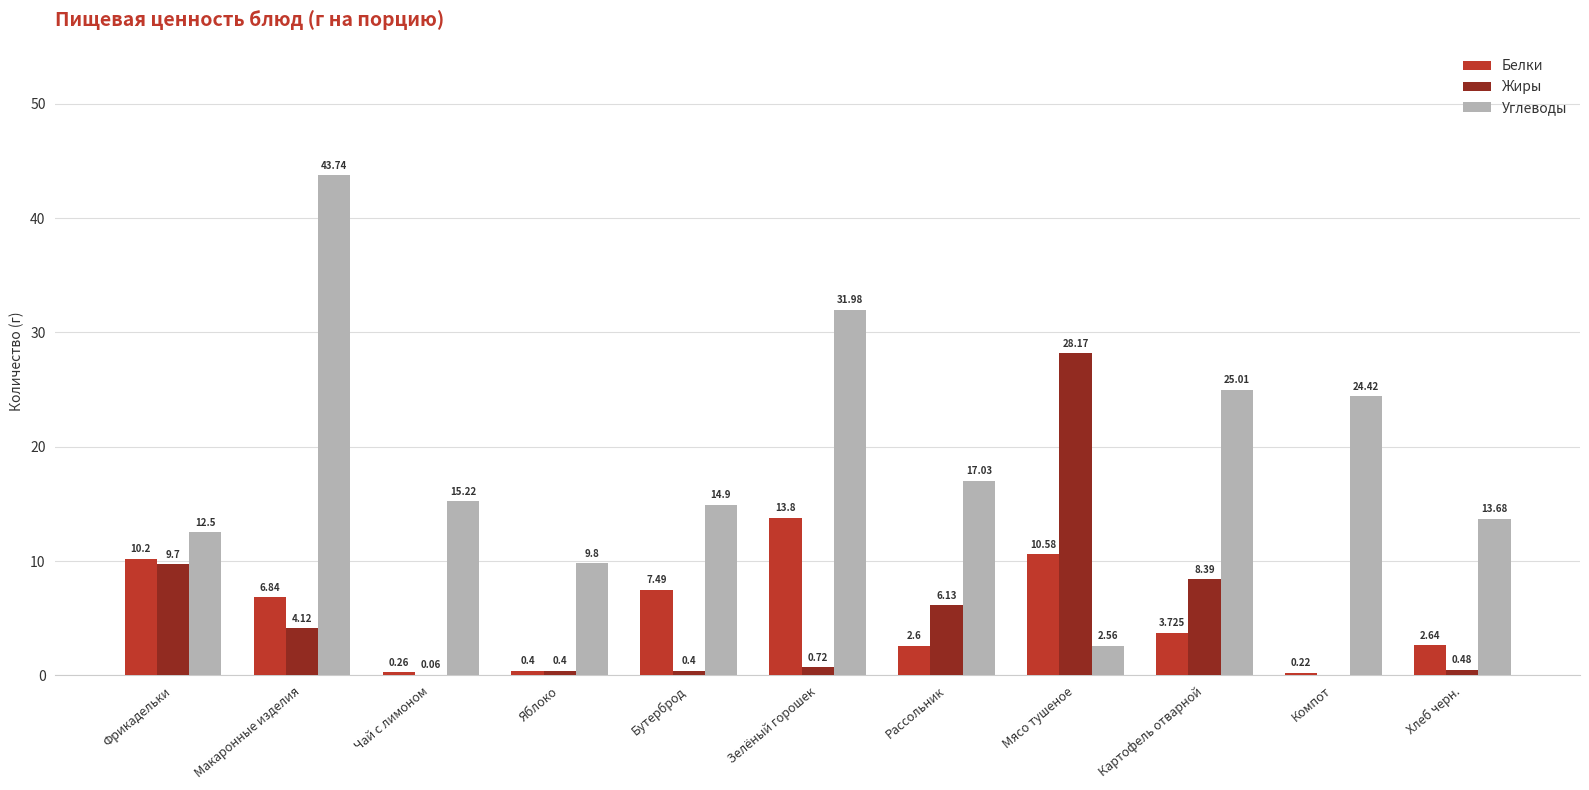

Is the value of Углеводы at Бутерброд greater than the value of Жиры at Бутерброд?

Yes